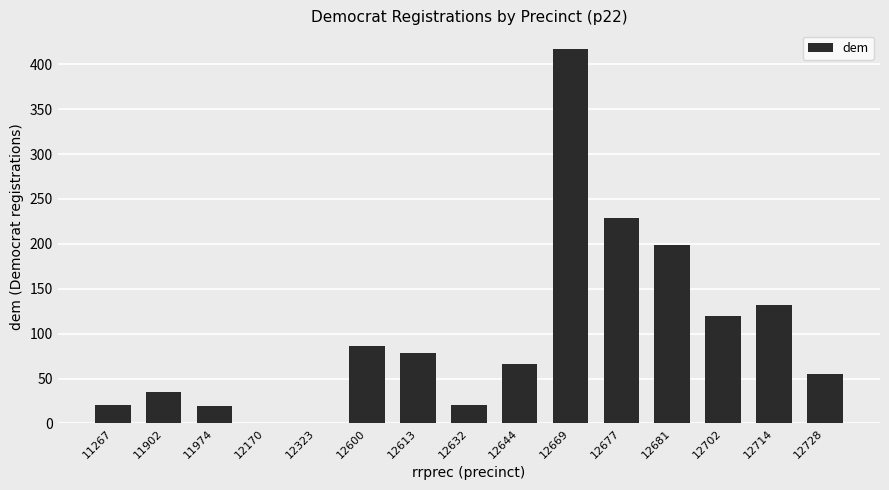

Is it true that the value at 12714 is 41?

False